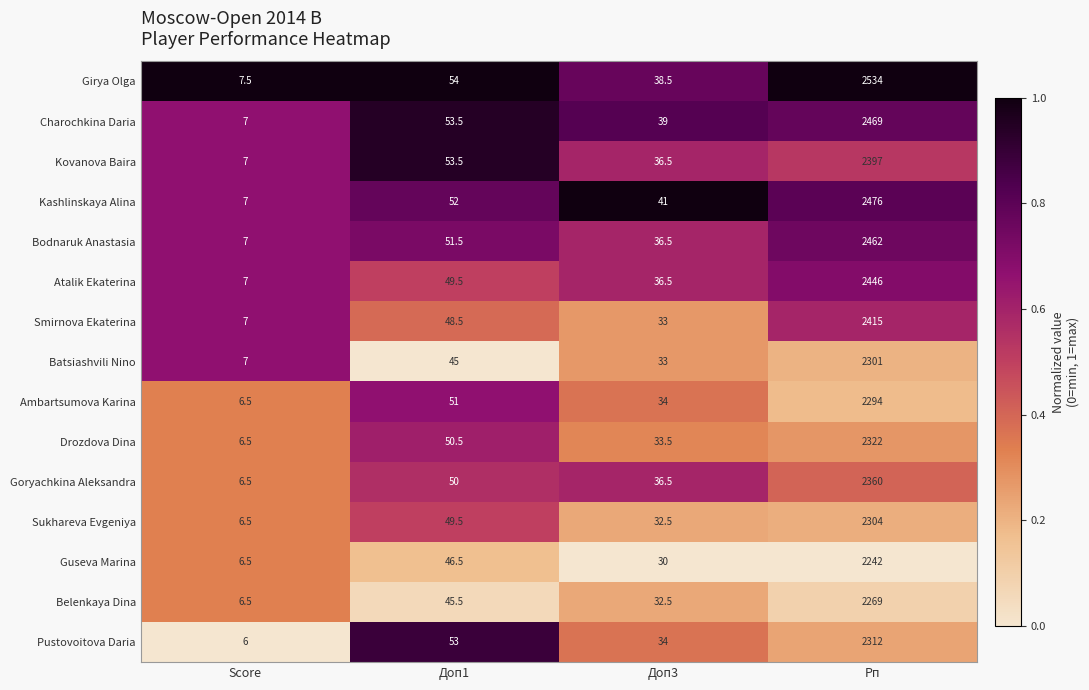

Which series has the largest range (max minus min)?

Girya Olga